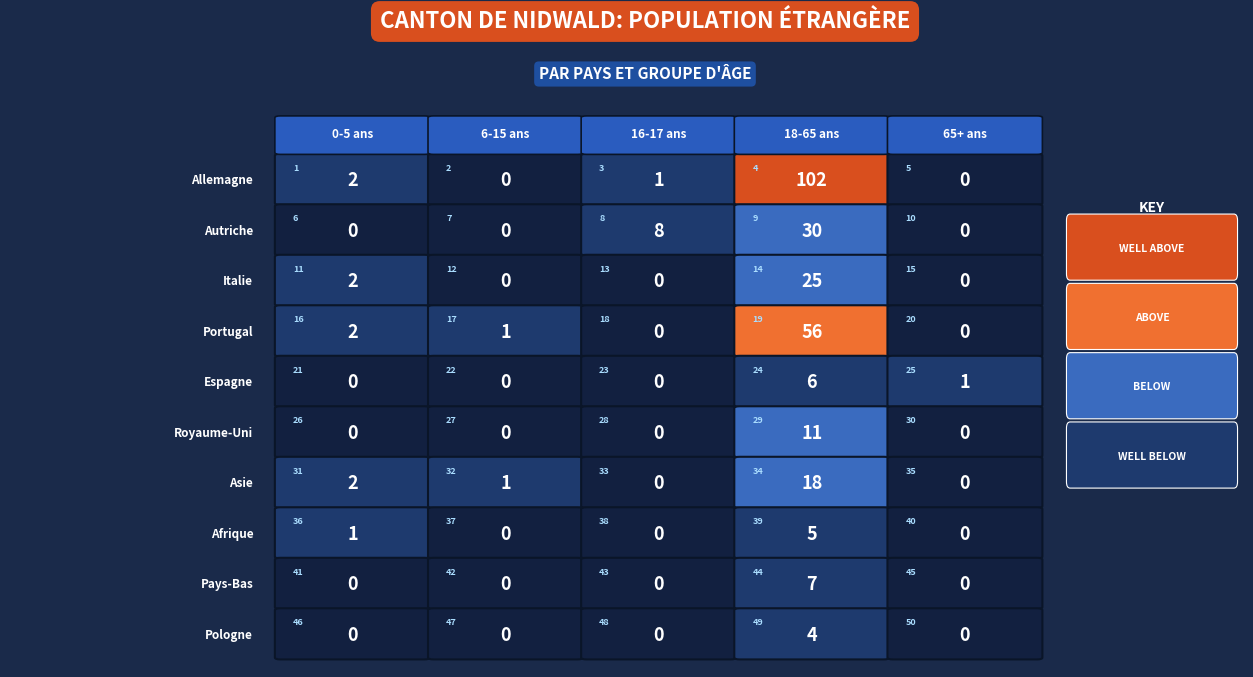

Reading left to right, transcribe all the data shown in this chart.

Allemagne: 2	0	1	102	0
Autriche: 0	0	8	30	0
Italie: 2	0	0	25	0
Portugal: 2	1	0	56	0
Espagne: 0	0	0	6	1
Royaume-Uni: 0	0	0	11	0
Asie: 2	1	0	18	0
Afrique: 1	0	0	5	0
Pays-Bas: 0	0	0	7	0
Pologne: 0	0	0	4	0